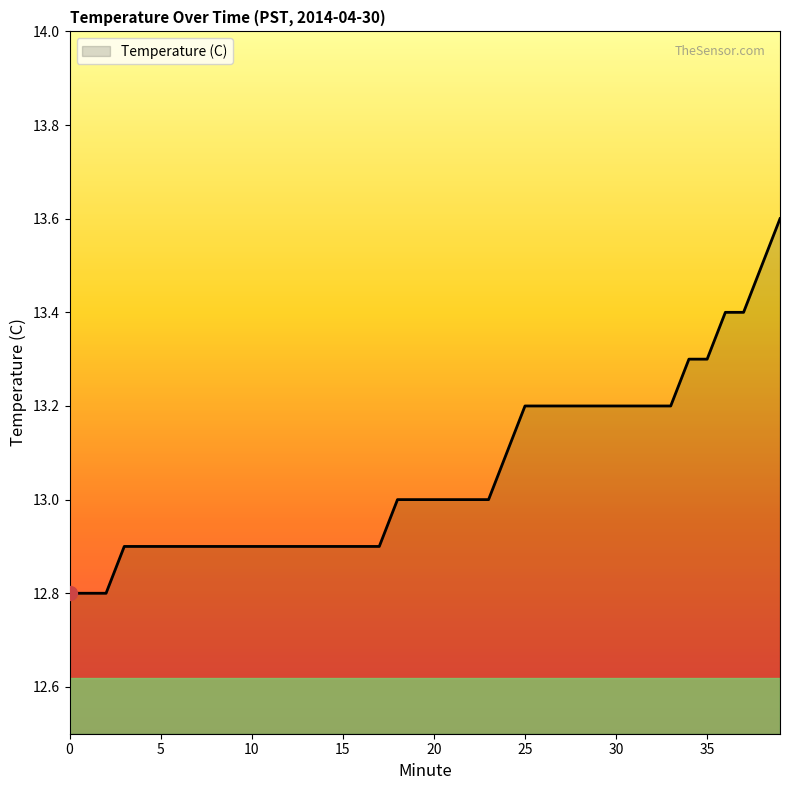

What is the minimum value shown in the chart?

12.8